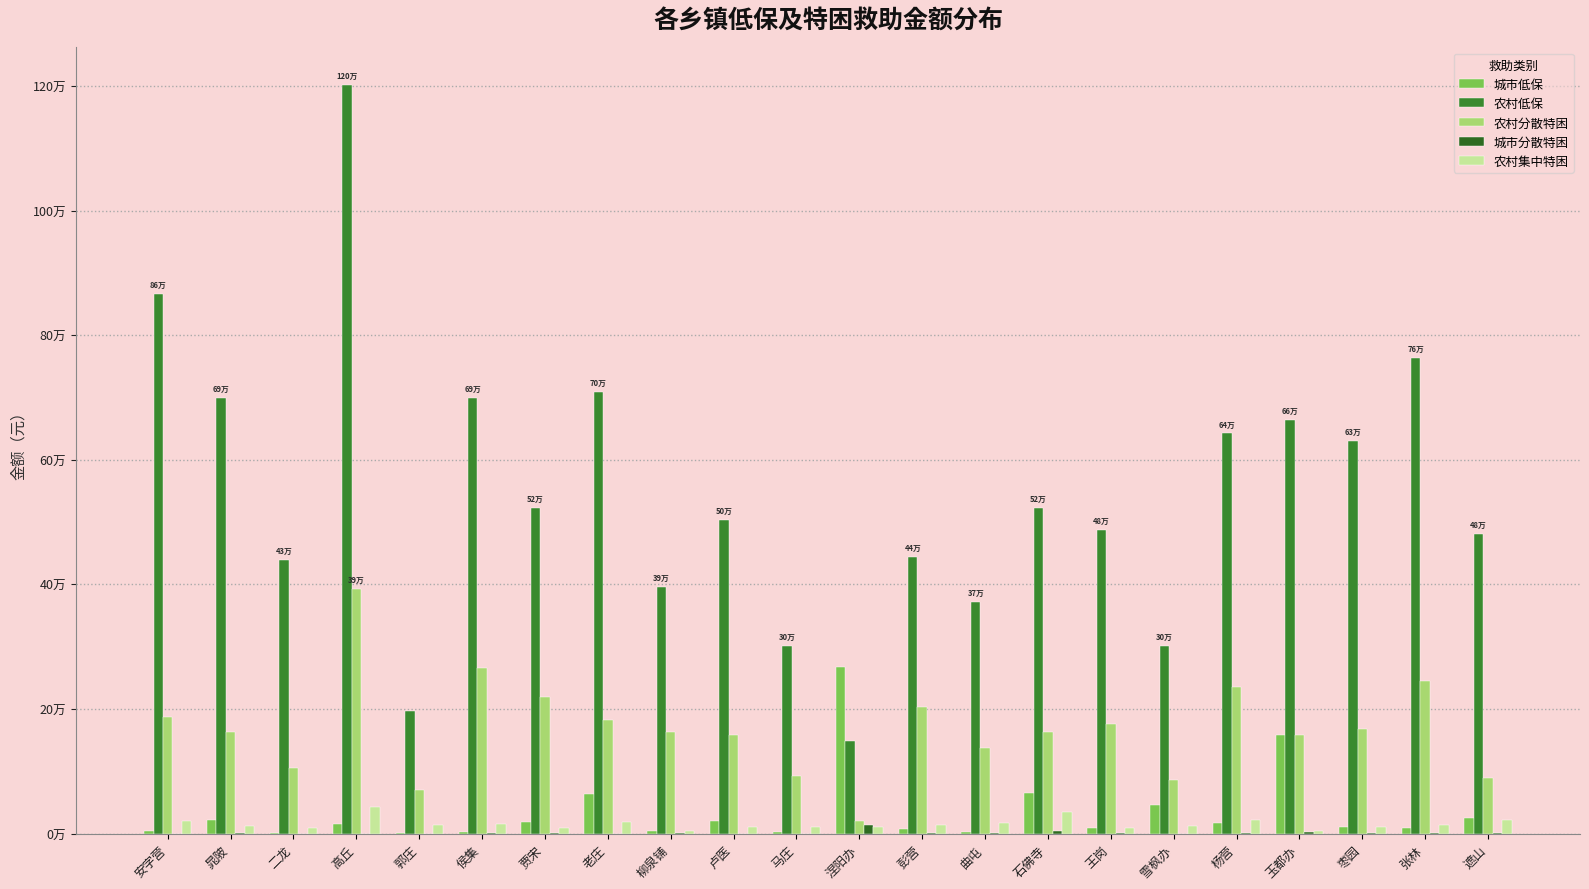

Are the bars grouped side by side (vs. stacked)?

Yes